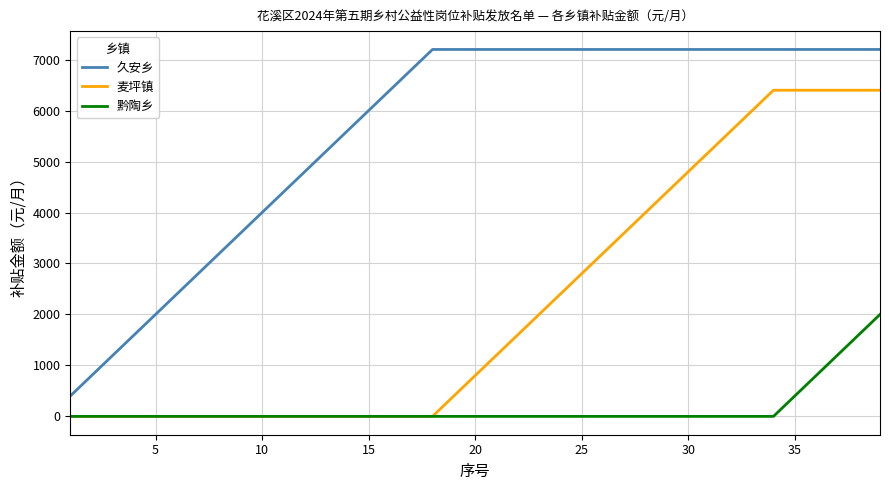

What is the highest value of the 久安乡 series?

7200